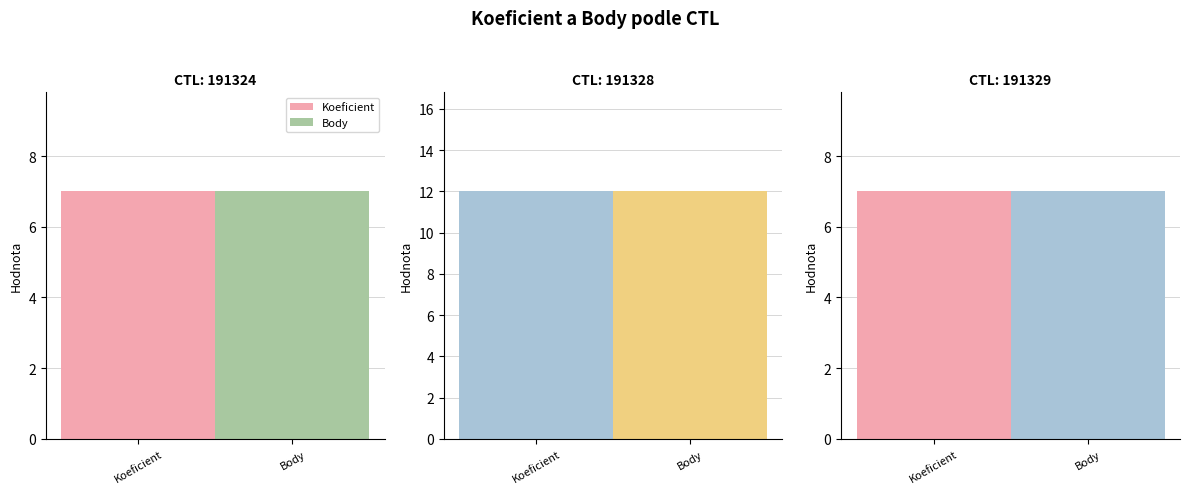

At which label does Koeficient reach its minimum?

191324